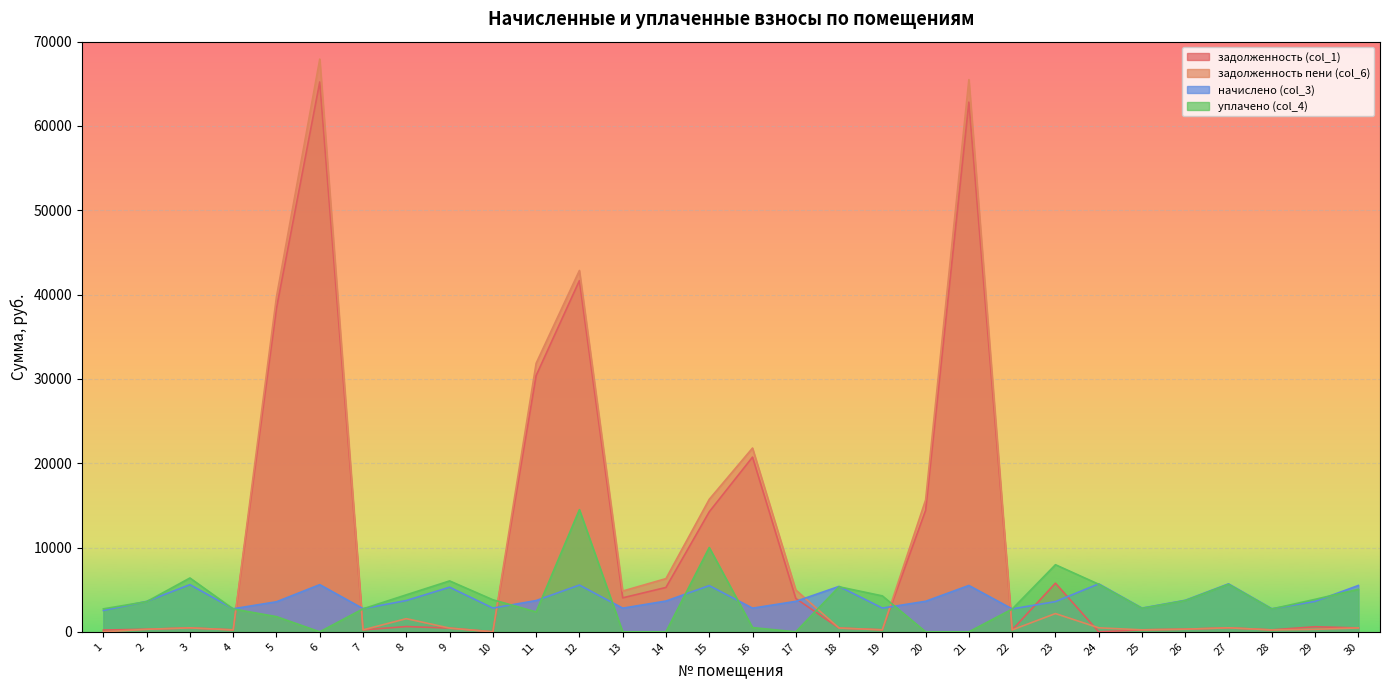

List the series in order of their peak value, lowest first.

начислено (col_3), уплачено (col_4), задолженность (col_1), задолженность пени (col_6)